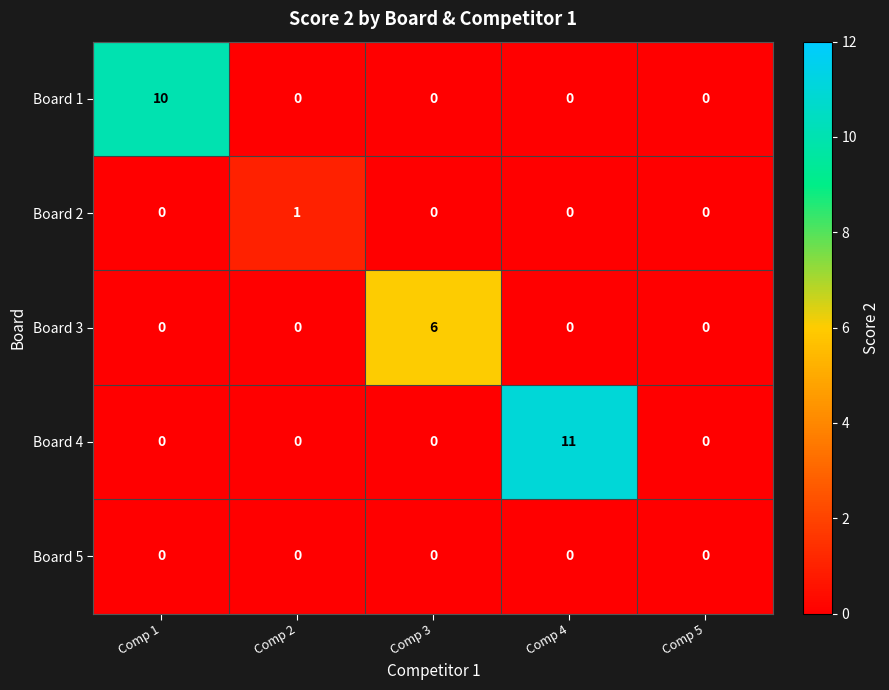

The value of Board 3 at Comp 5 is 0. True or false?

True